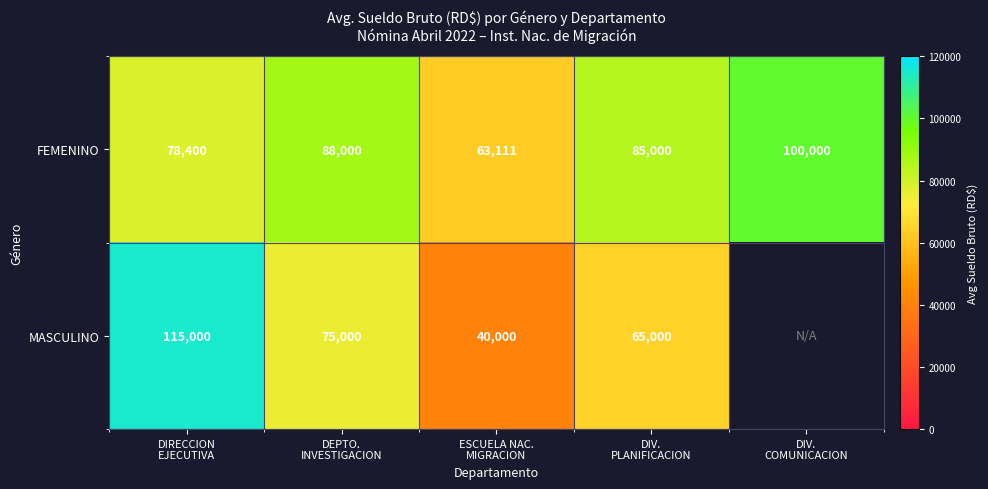

What is the lowest value of the FEMENINO series?

63111